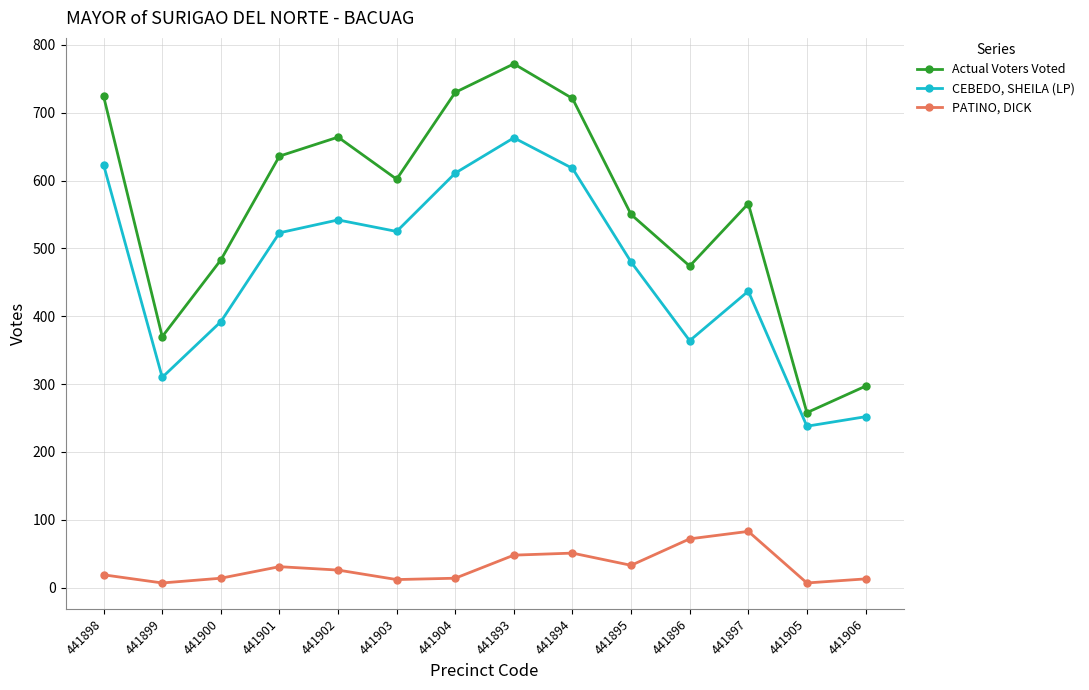

What is the difference between the maximum and minimum values in the PATINO, DICK series?

76